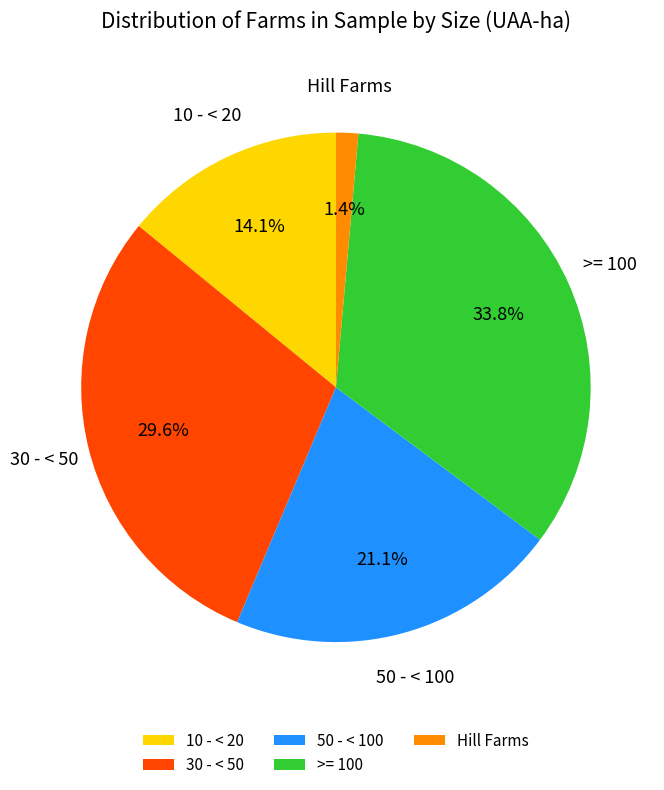

What is the smallest slice in the pie chart?

Hill Farms